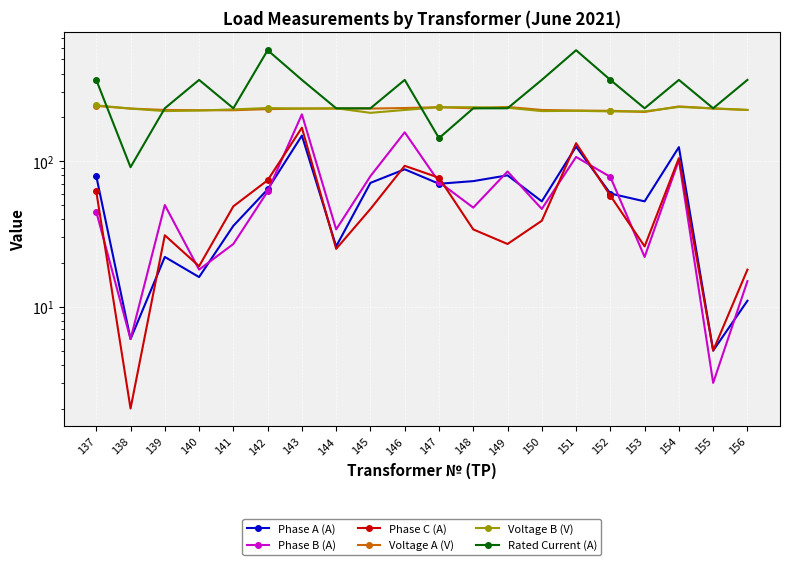

What is the value of the Voltage B (V) point at the 17th from the left?

220